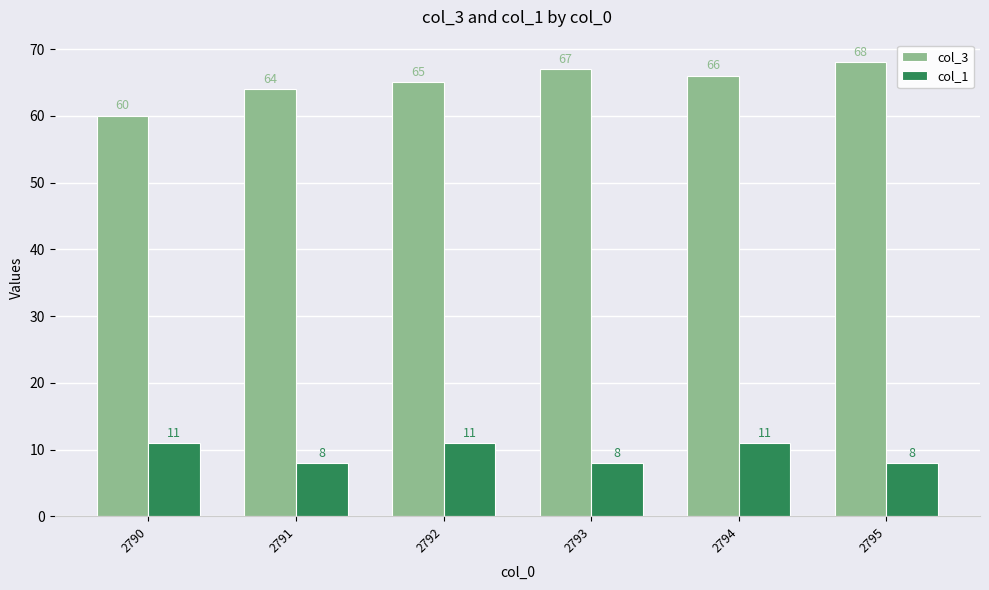

What is the approximate value of col_1 at 2790?

11